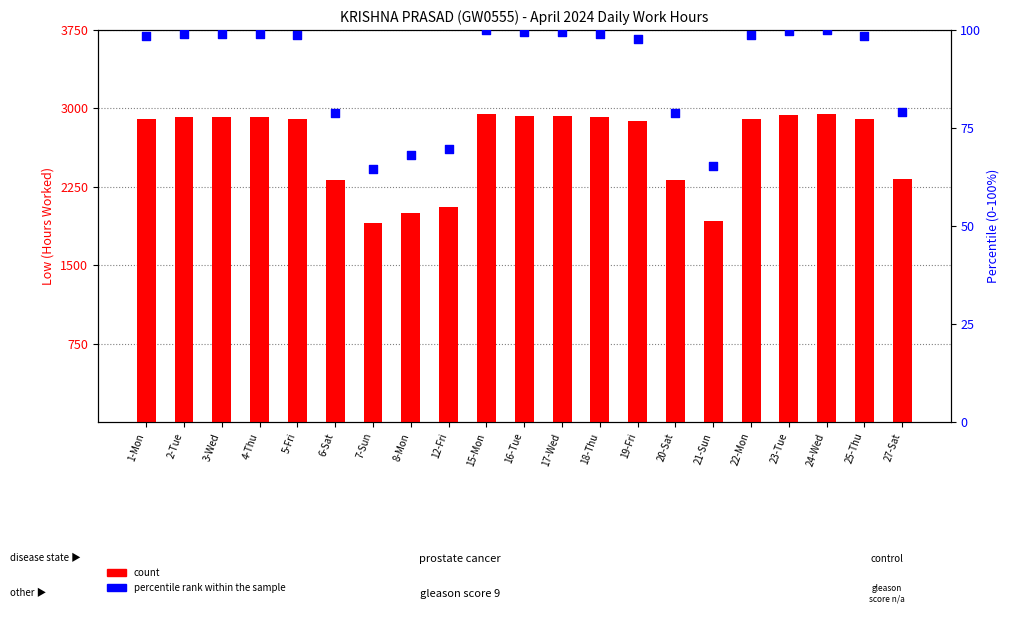

What is the total value across all series at 21-Sun?

1987.3